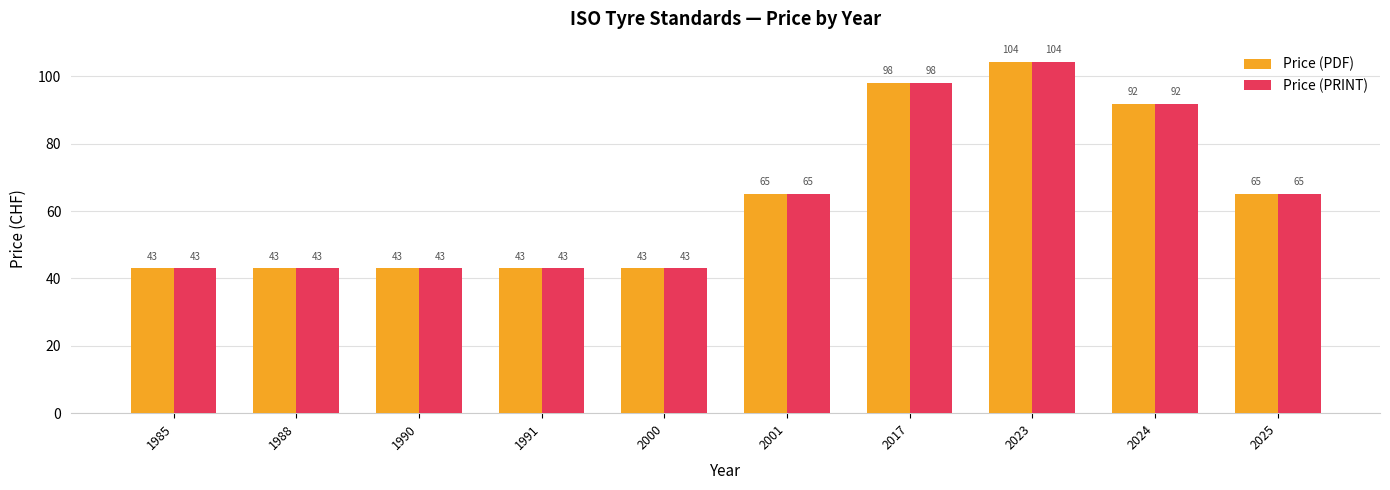

What is the lowest value of the Price (PRINT) series?

43.0